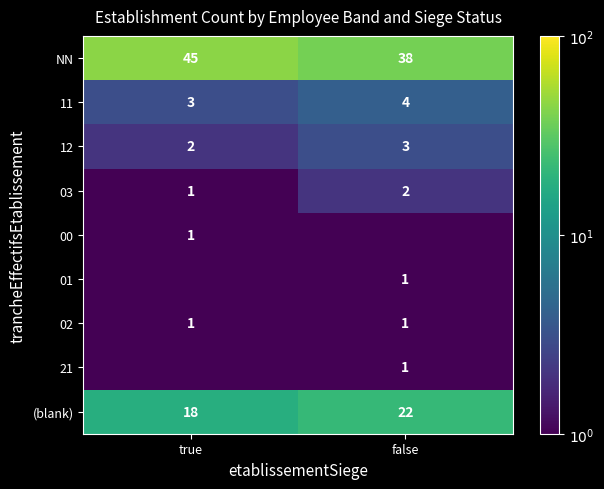

Which category has the highest value in the NN series?

true